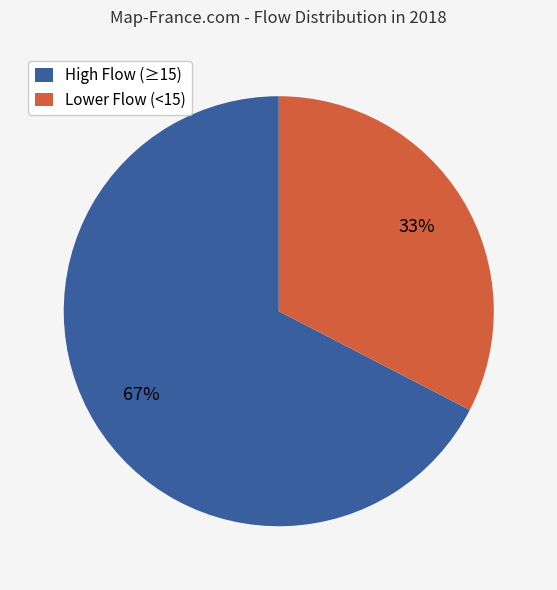

Does High Flow (≥15) account for over 50% of the chart?

Yes